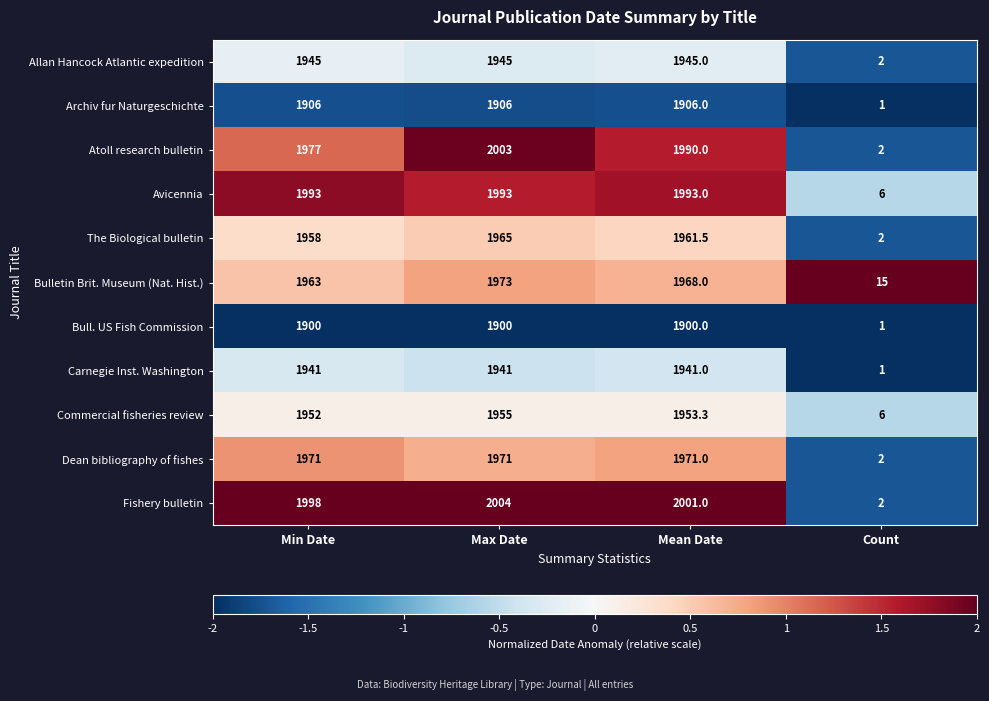

What is the greatest value displayed?

2004.0